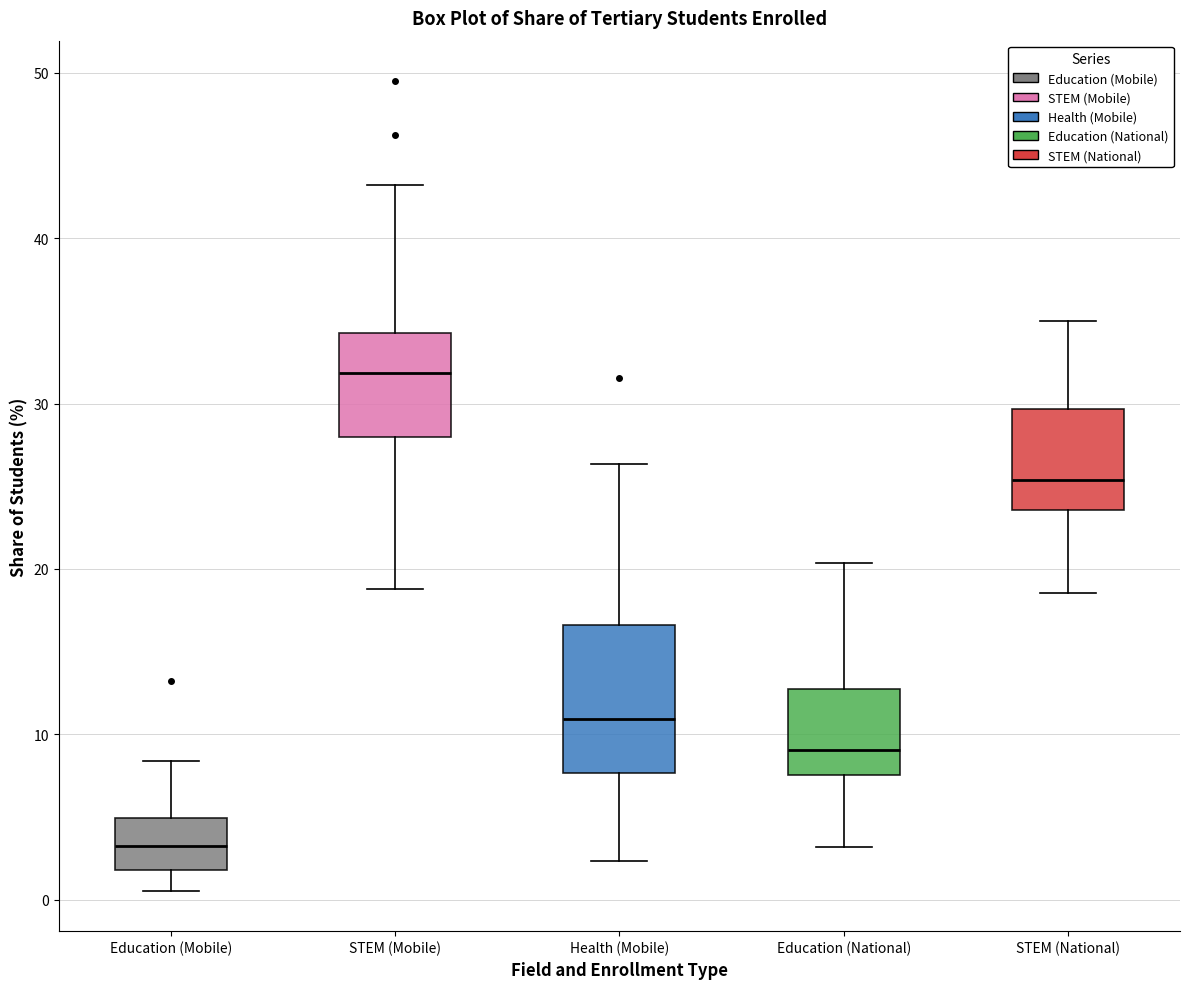

Comparing the boxes themselves (not the whiskers), which one is the tallest?

Health (Mobile)